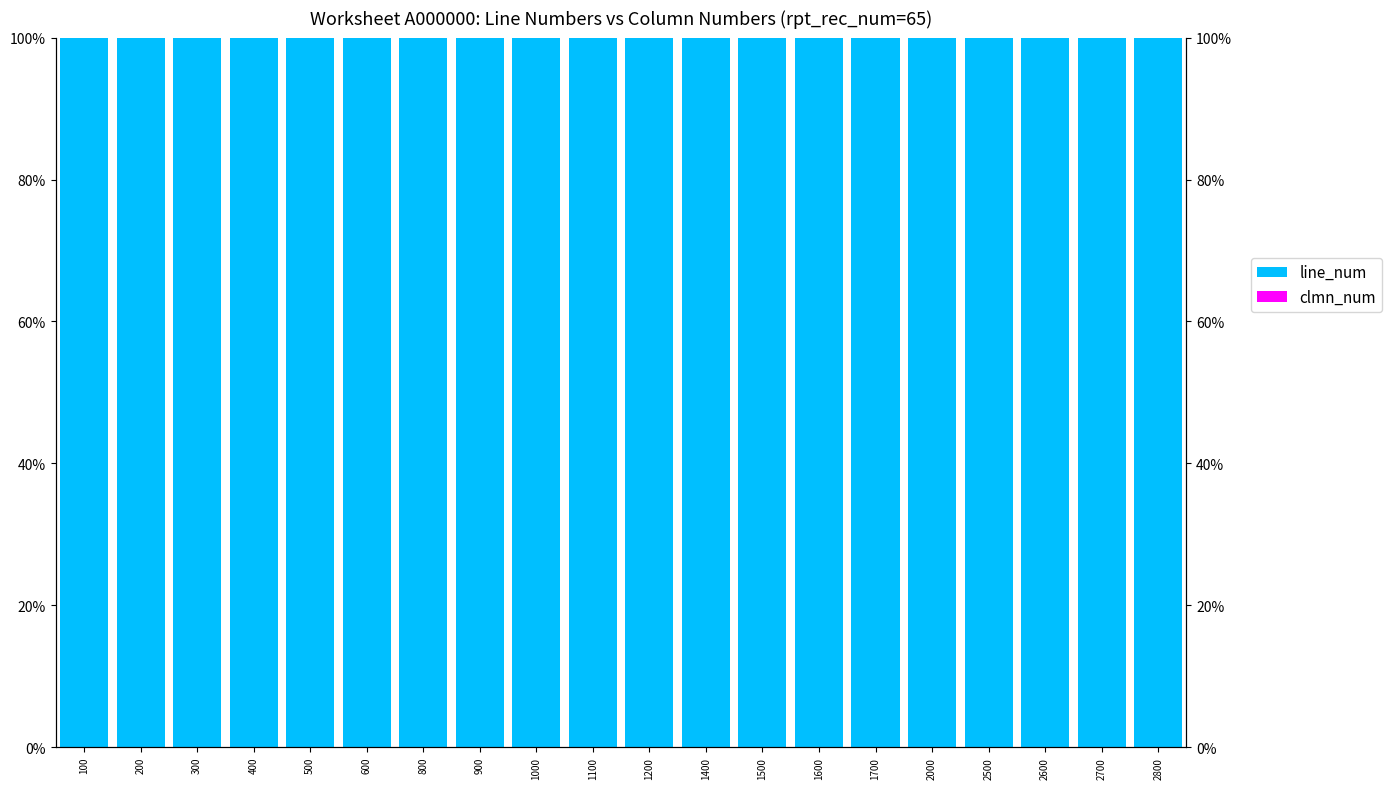

What is the minimum value for line_num?

100